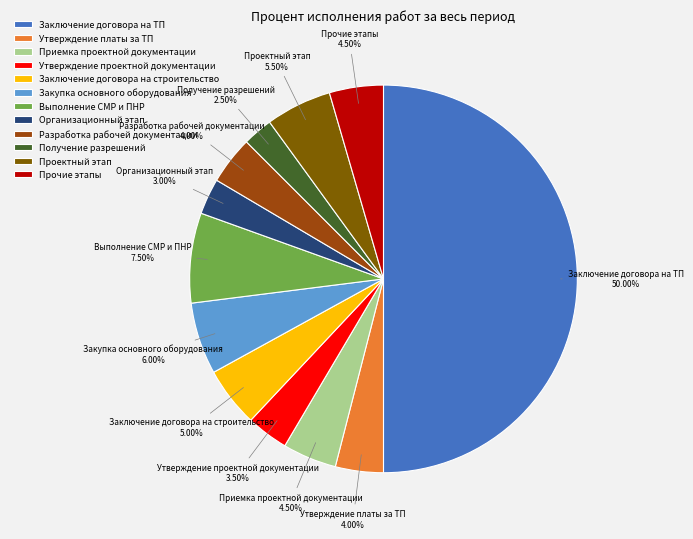

To the nearest percent, what is the average slice percentage?

8%